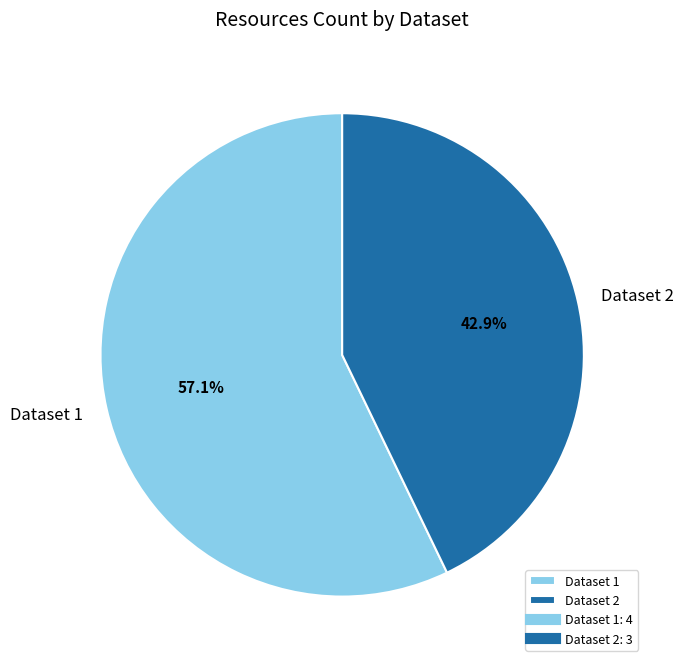

Which has a higher value, Dataset 2 or Dataset 1?

Dataset 1